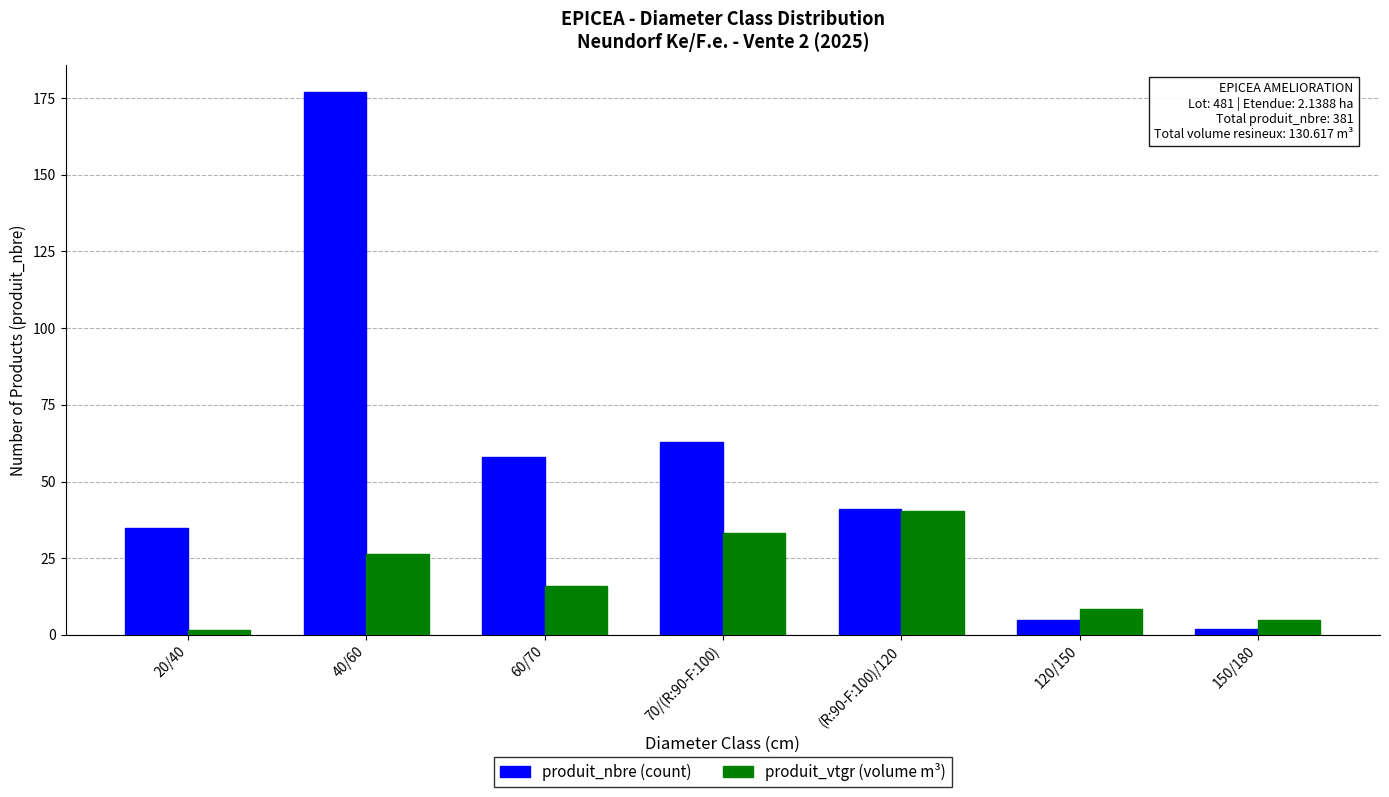

What is the total value across all series at 70/(R:90-F:100)?

96.2